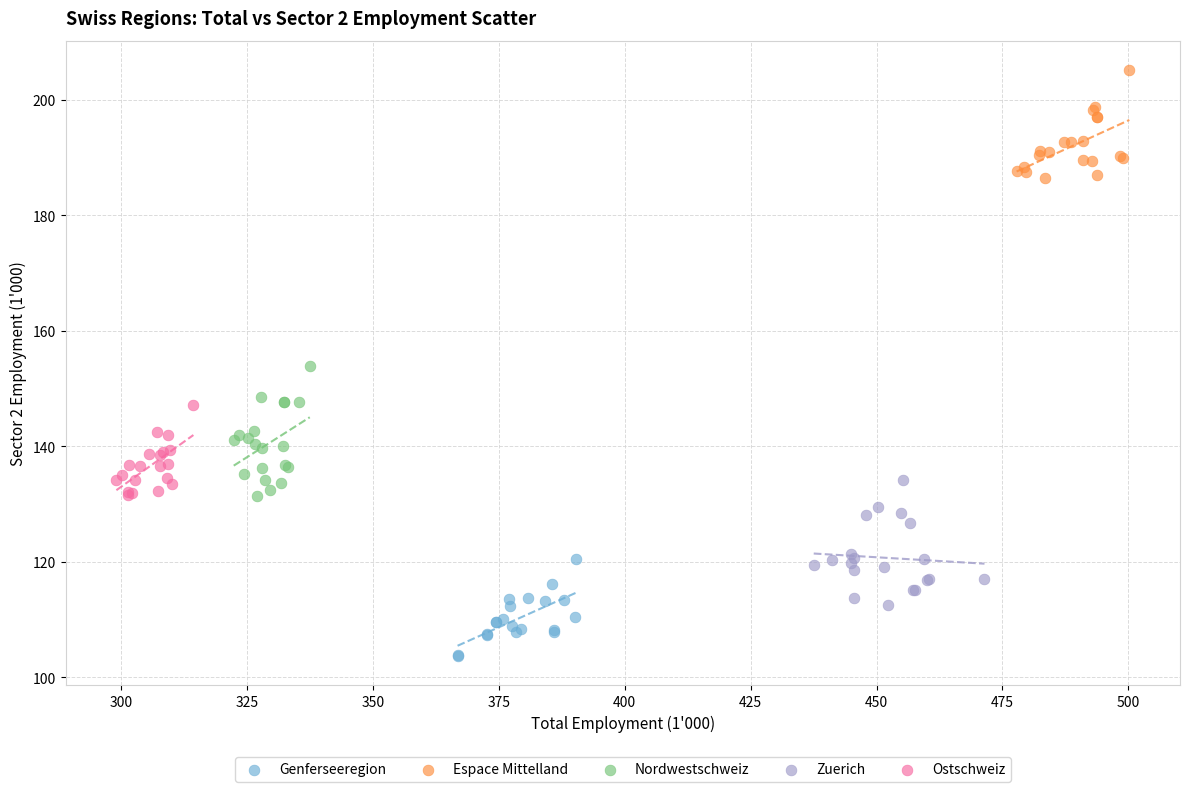

Which series reaches the minimum Y coordinate?

Genferseeregion